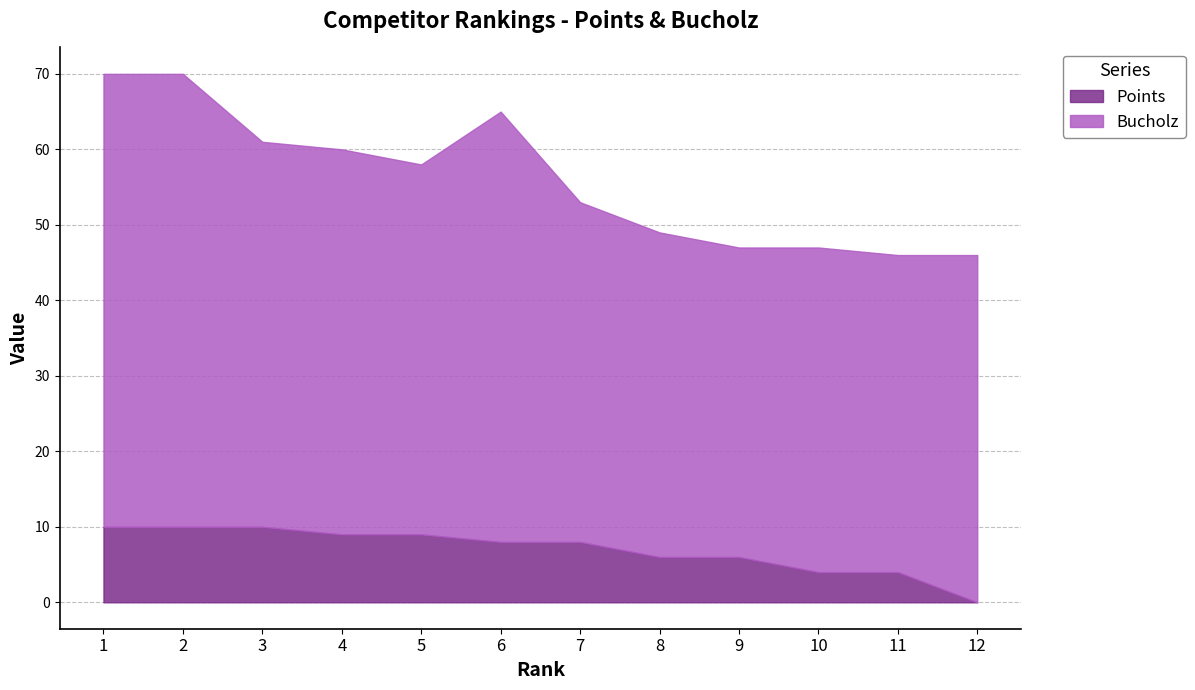

At which category does the chart reach its minimum across all series?

12